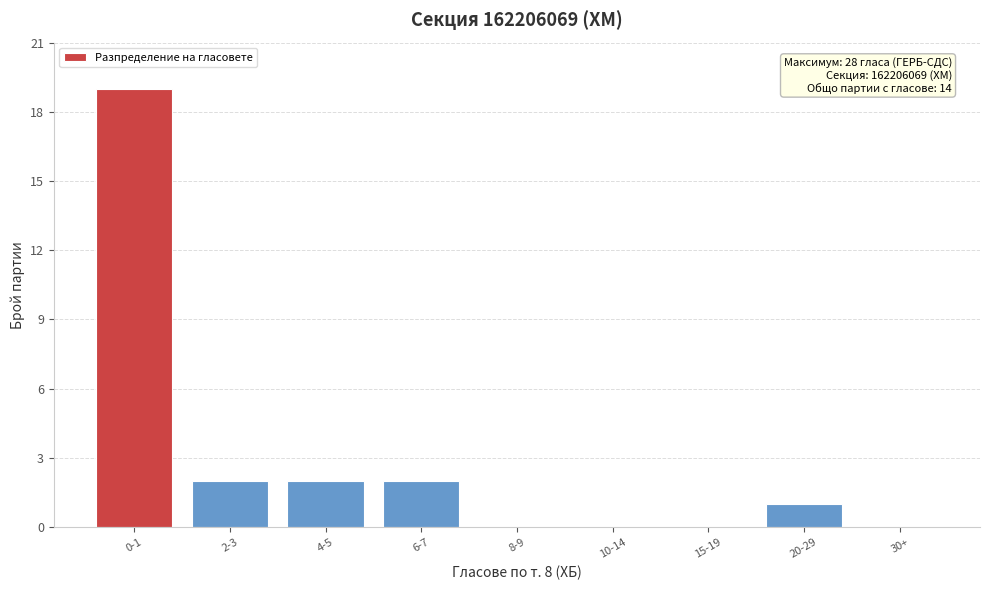

Reading left to right, list all the values displayed in this chart.

0-1=19	2-3=2	4-5=2	6-7=2	8-9=0	10-14=0	15-19=0	20-29=1	30+=0